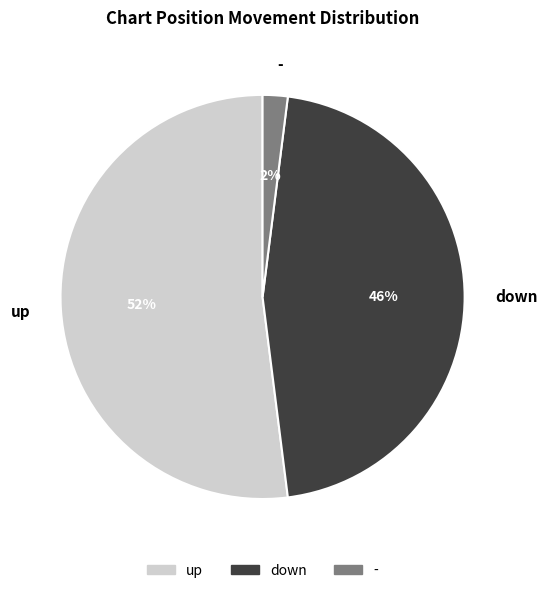

True or false: up accounts for 62% of the total.

False